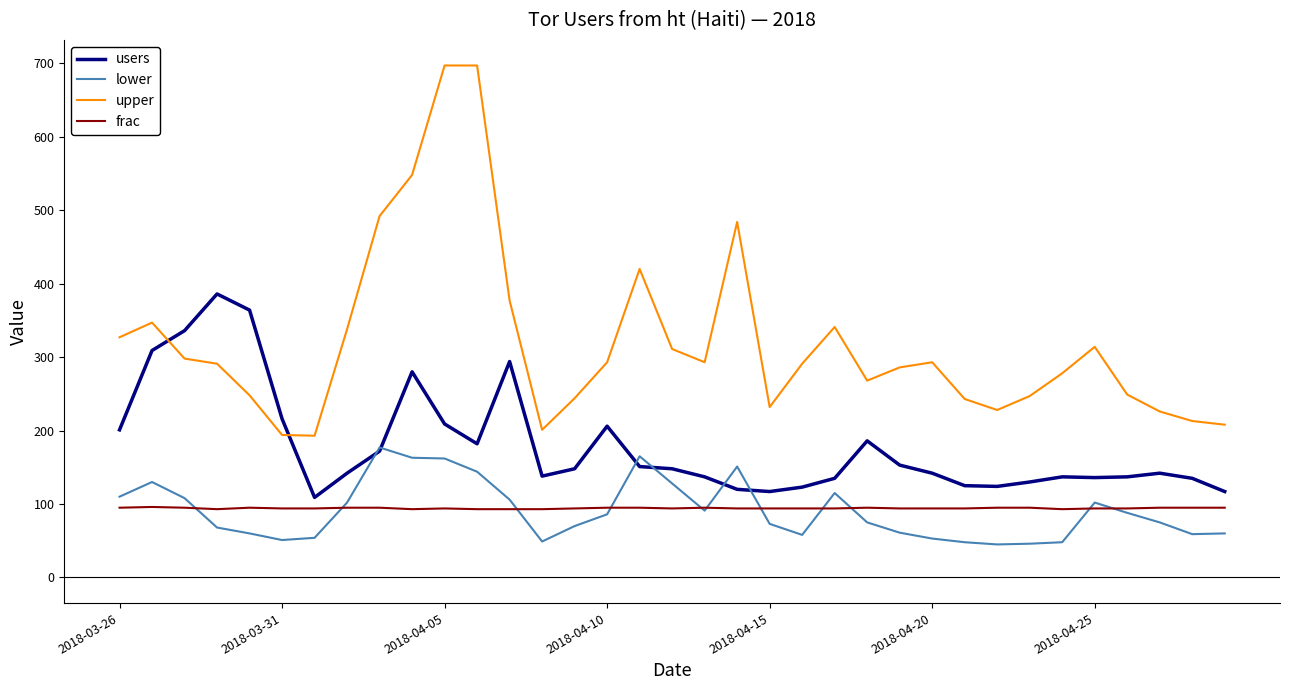

How many lines are shown in the chart?

4